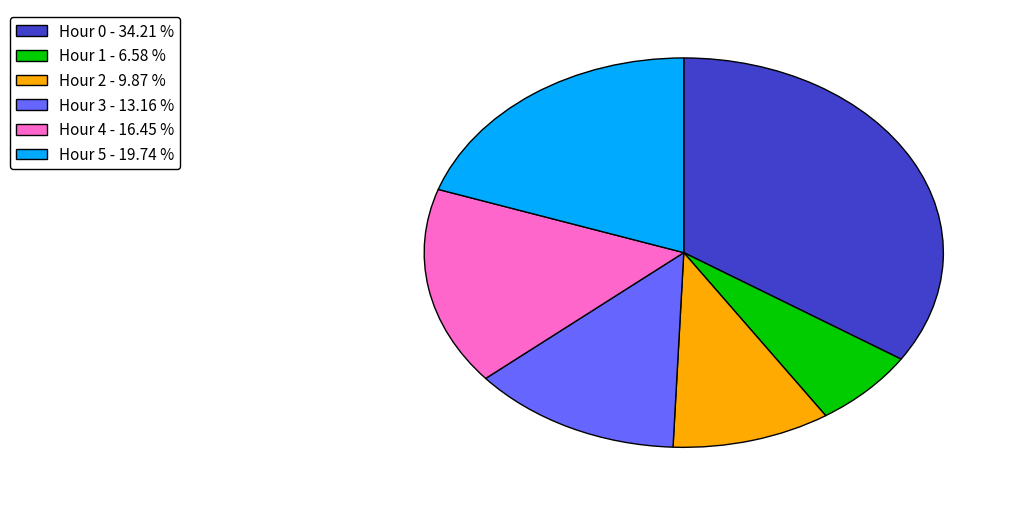

Is there a majority slice in this chart?

No